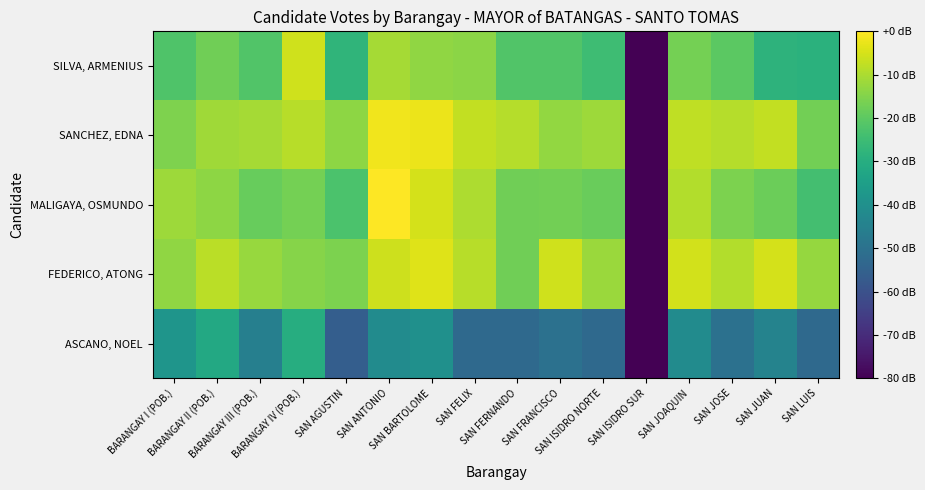

What is the difference between the highest and lowest values at SAN ISIDRO NORTE?

41.1